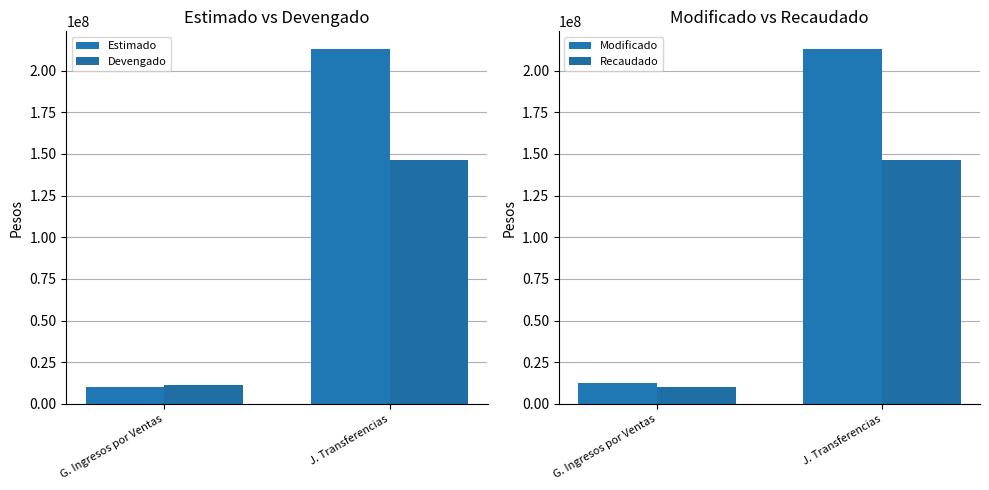

How many categories are shown in the chart?

2